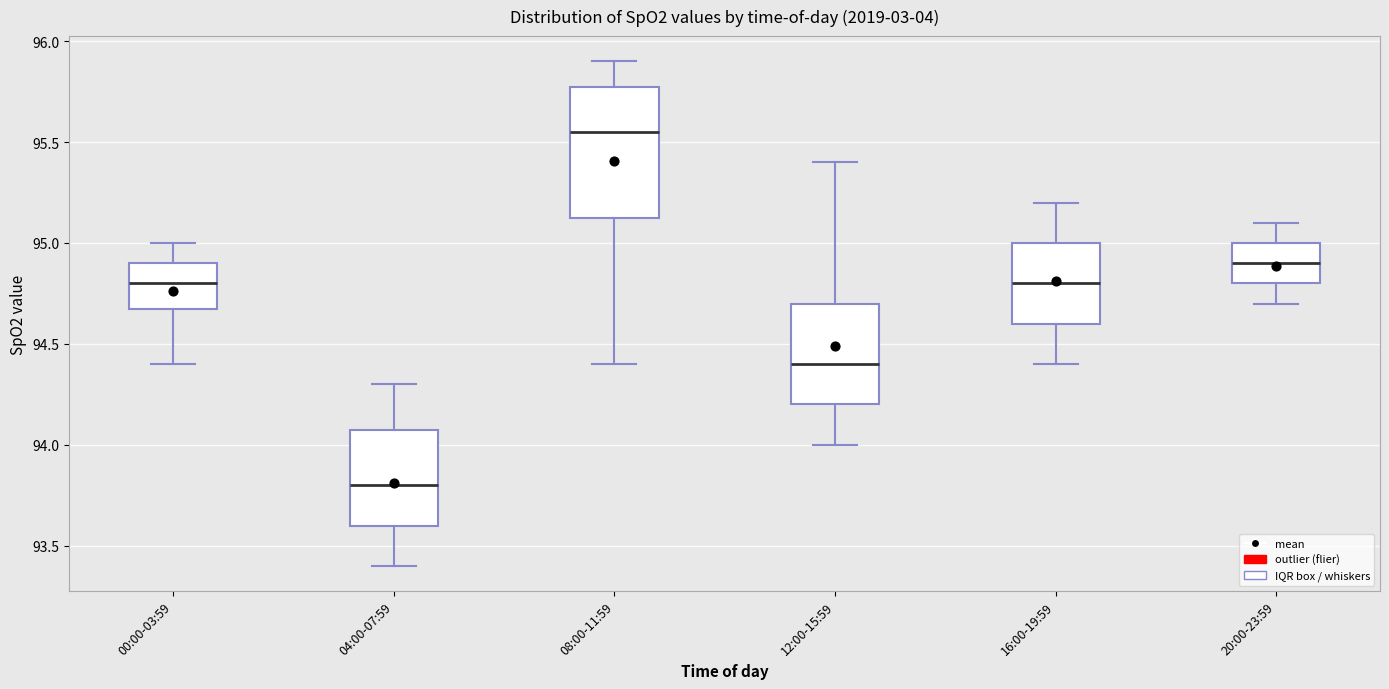

Reading left to right, transcribe this box plot: for each box, give where its median line is, the range the box spans, and where its two whiskers end, as read against the y-axis. The values are not printed on the chart, so give them approximately, as read against the axis.

00:00-03:59: median 94.80, box 94.70 to 94.90, whiskers 94.40 to 95.00
04:00-07:59: median 93.80, box 93.60 to 94.10, whiskers 93.40 to 94.30
08:00-11:59: median 95.55, box 95.15 to 95.80, whiskers 94.40 to 95.90
12:00-15:59: median 94.40, box 94.20 to 94.70, whiskers 94.00 to 95.40
16:00-19:59: median 94.80, box 94.60 to 95.00, whiskers 94.40 to 95.20
20:00-23:59: median 94.90, box 94.80 to 95.00, whiskers 94.70 to 95.10